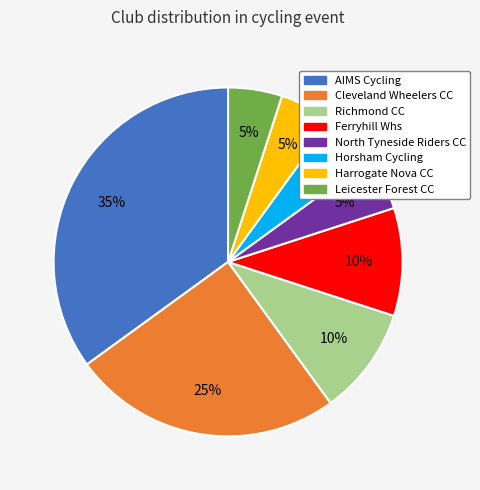

The Ferryhill Whs slice represents 10% of the pie. True or false?

True